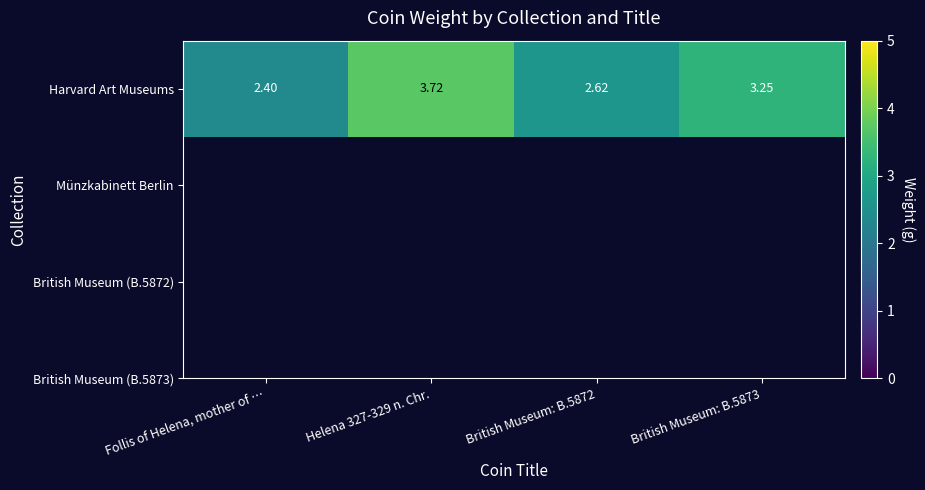

At which label does the data first exceed 3?

Helena 327-329 n. Chr.